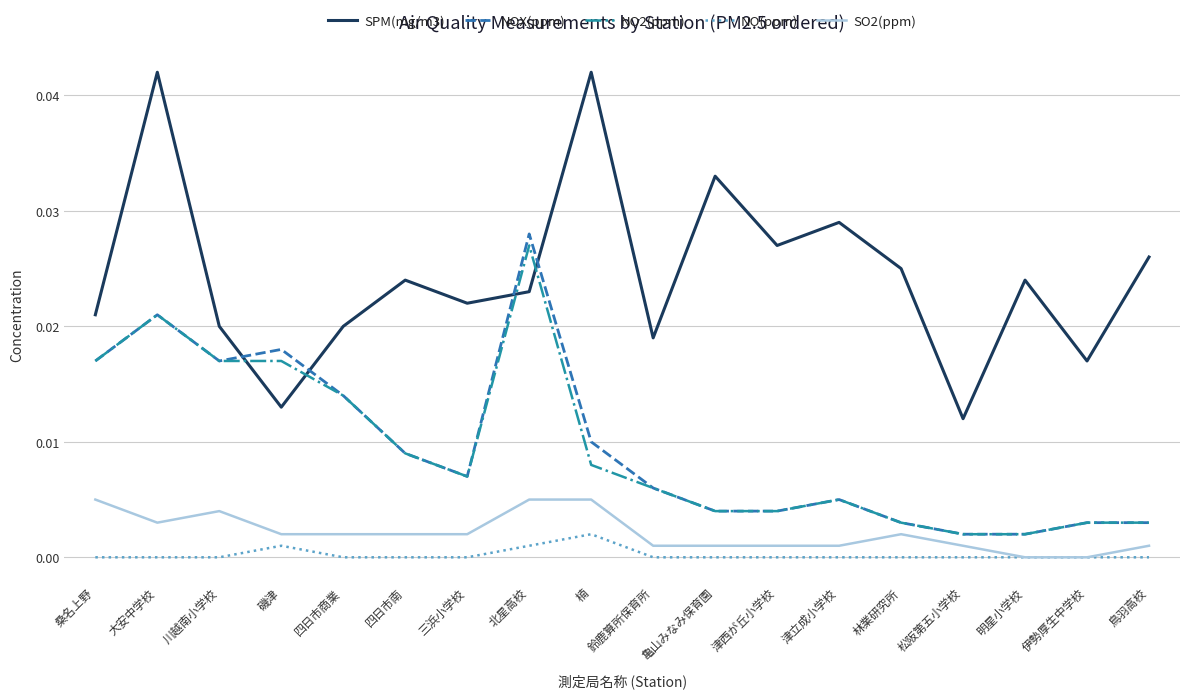

What position from the right is 明星小学校?

3